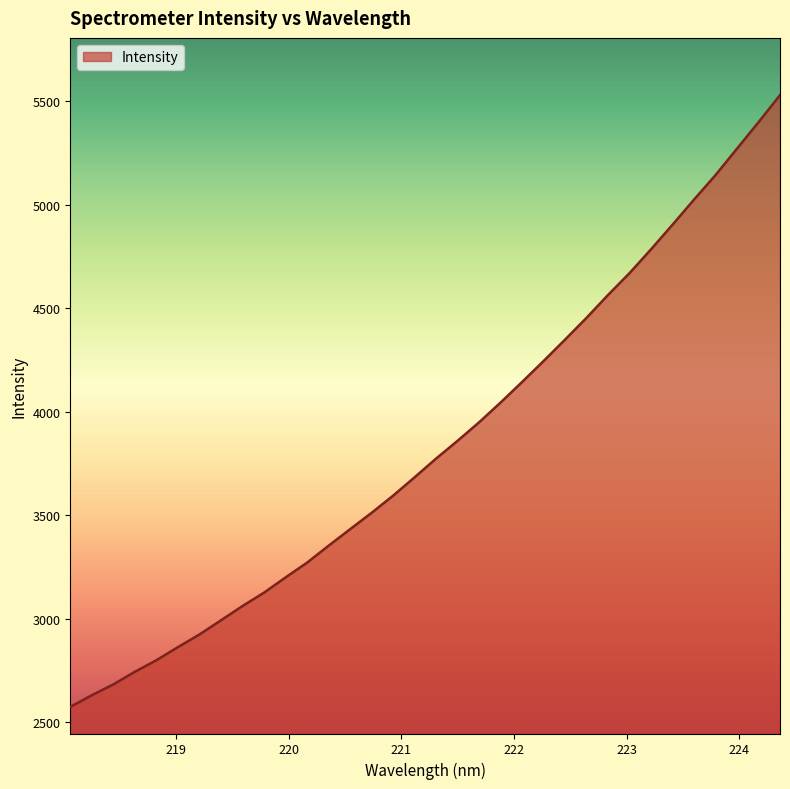

What is the difference between the maximum and minimum values?

2955.9